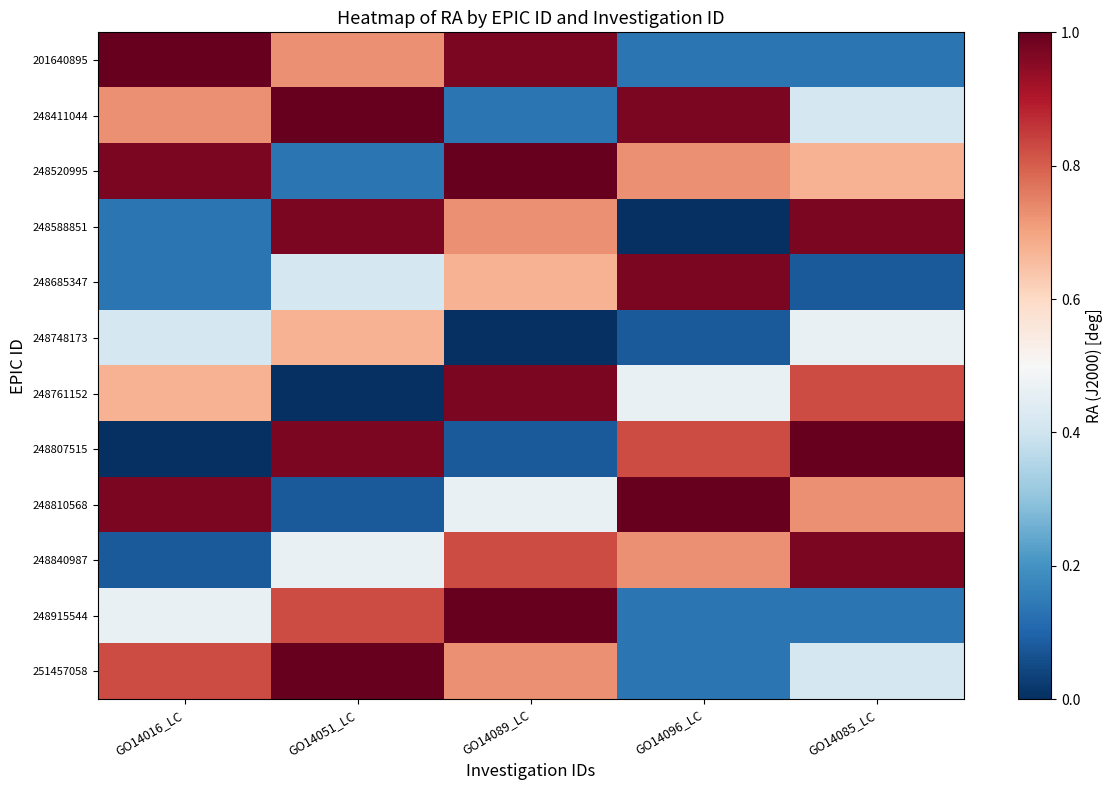

List the series in order of their peak value, lowest first.

248748173, 248840987, 248588851, 248685347, 248761152, 201640895, 248411044, 248520995, 248807515, 248810568, 248915544, 251457058